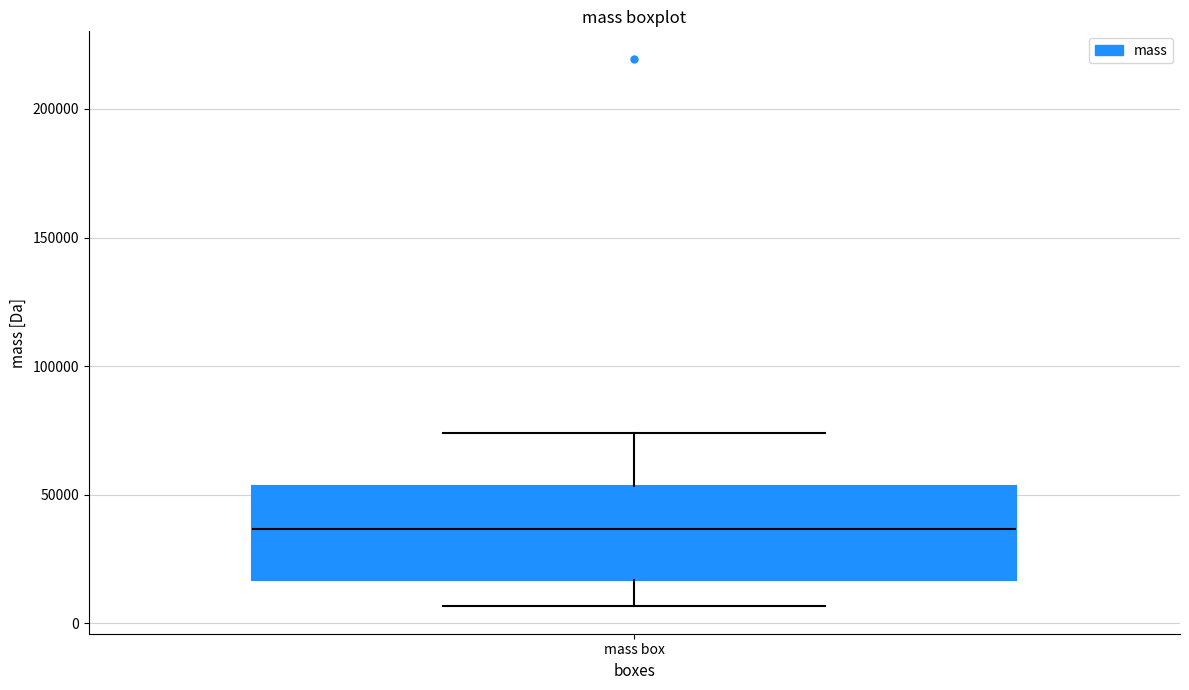

Transcribe this box plot: give where the median line is, the range the box spans, and where the two whiskers end, as read against the y-axis. The values are not printed on the chart, so give them approximately, as read against the axis.

median 35000, box 15000 to 55000, whiskers 5000 to 75000